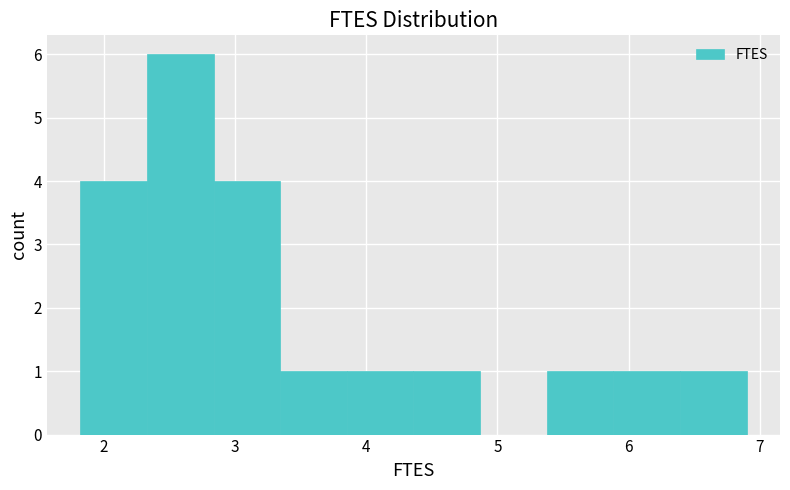

What is the height of the bar covering 2.8 to 3.3 on the x-axis? Neither the bar edges nor the heights are printed on the chart, so give them approximately, as read against the axes.

4